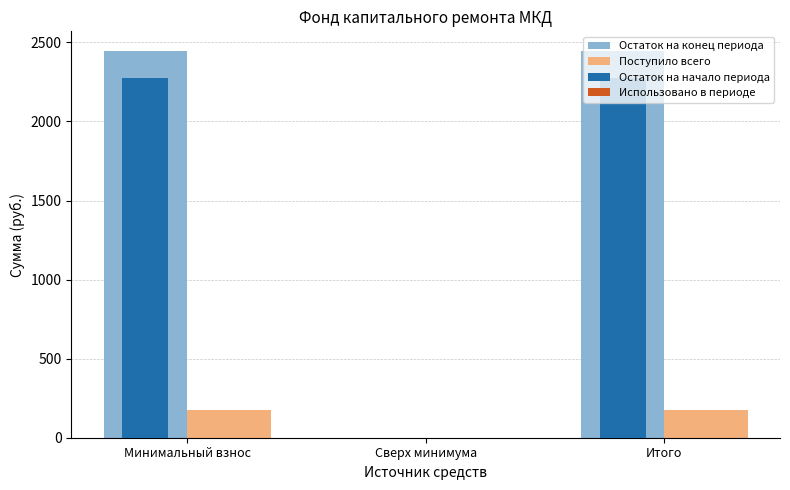

The Остаток на начало периода series shows 3170.1 at Итого. True or false?

False